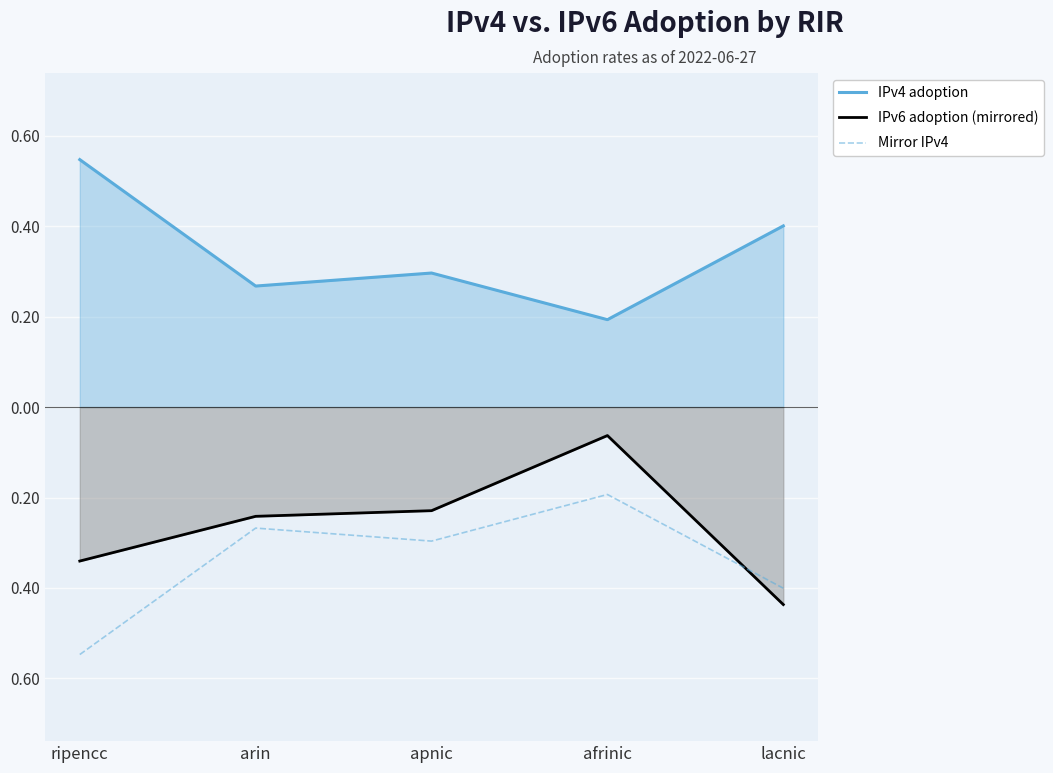

Is it true that IPv4 adoption equals 0.1 at afrinic?

False